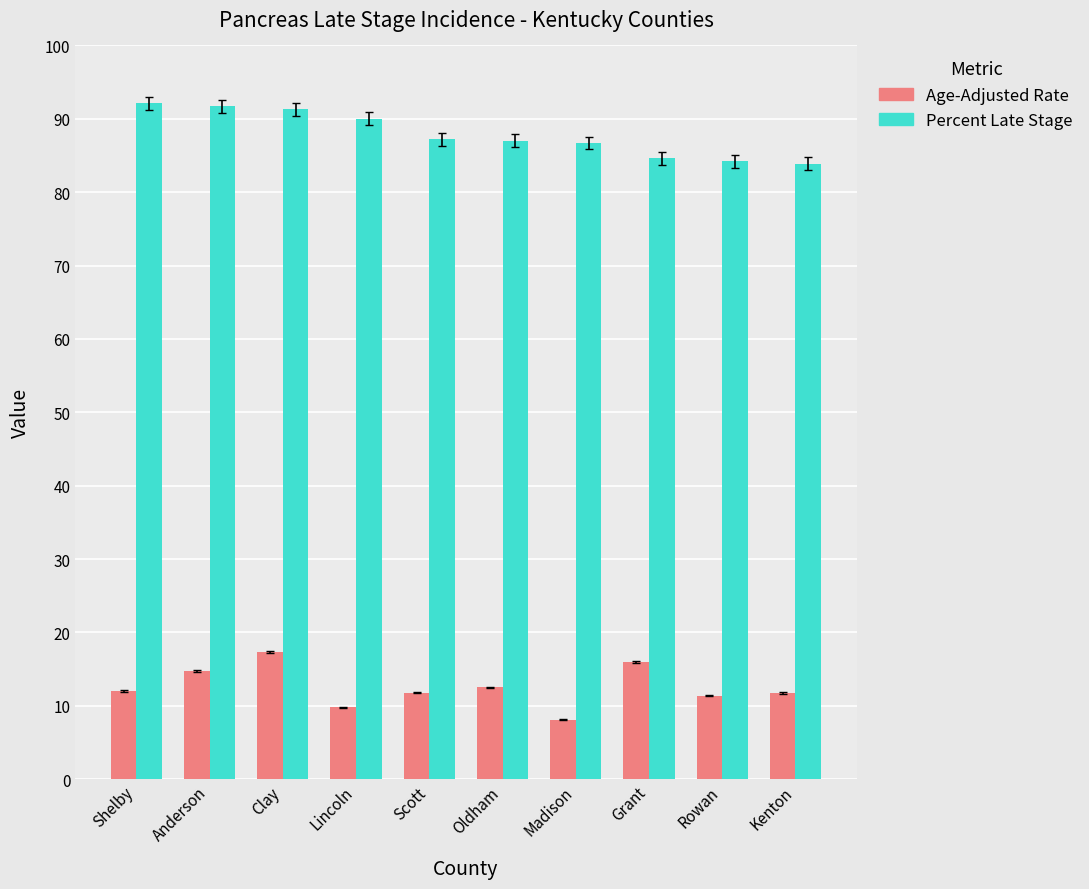

What value does the Age-Adjusted Rate series have at Anderson?

14.7